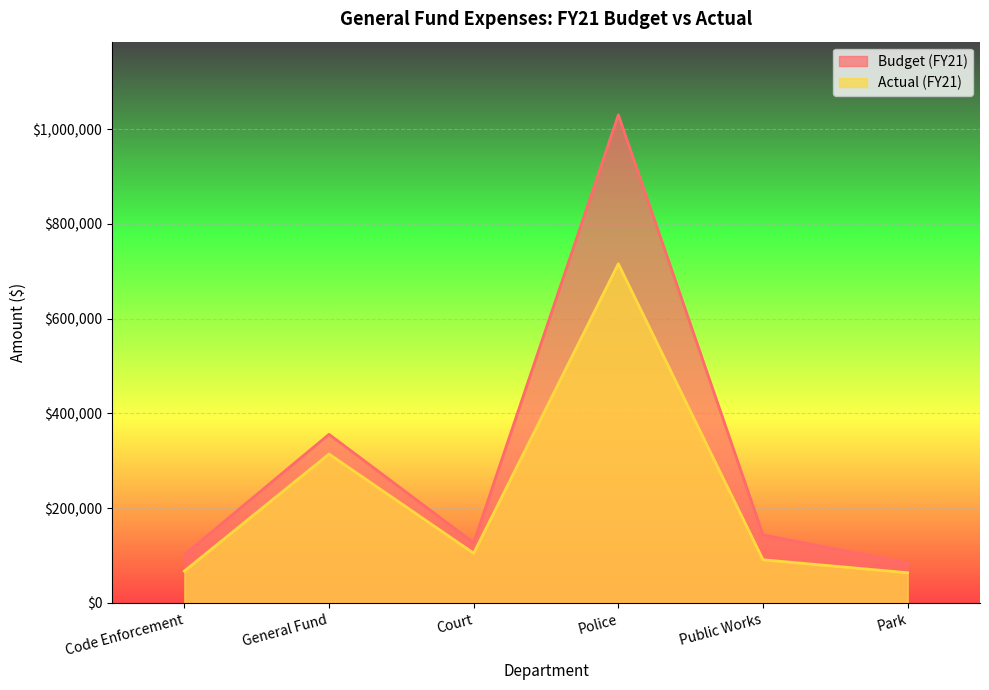

What is the label of the 2nd point from the right?

Public Works